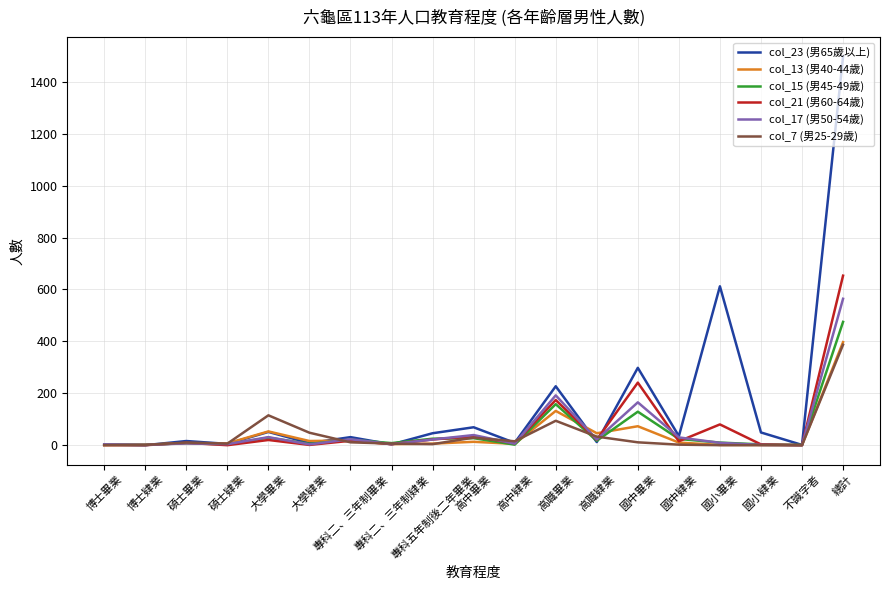

Which series has the largest total across all categories?

col_23 (男65歲以上)